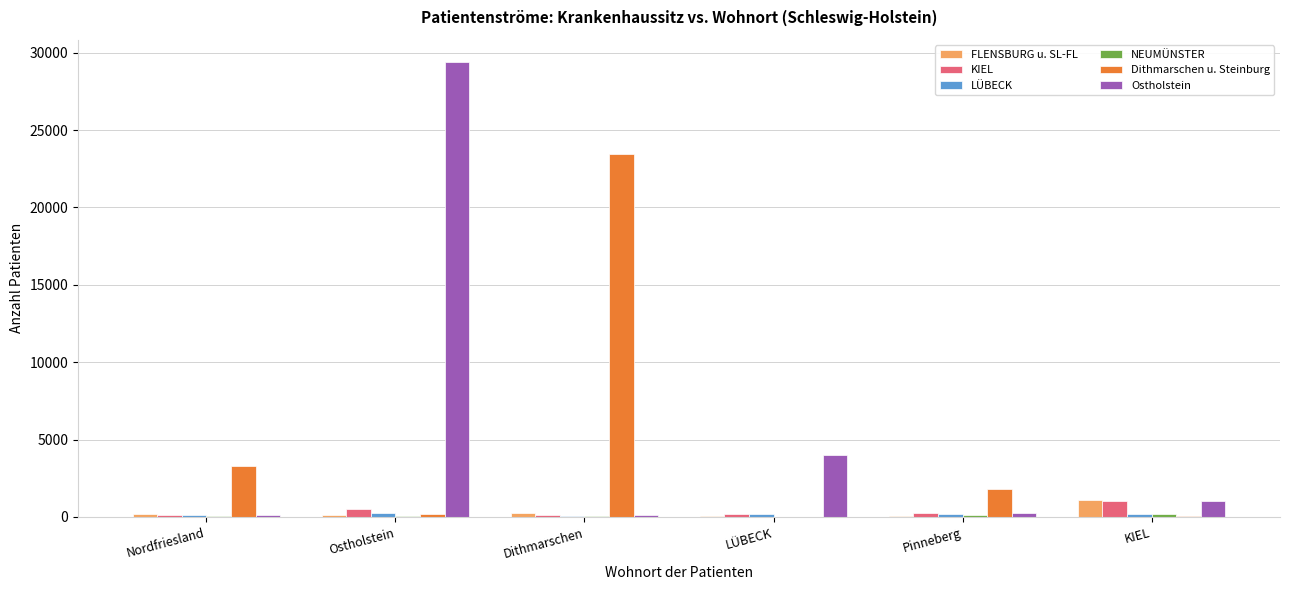

Which category has the highest value across all series?

Ostholstein